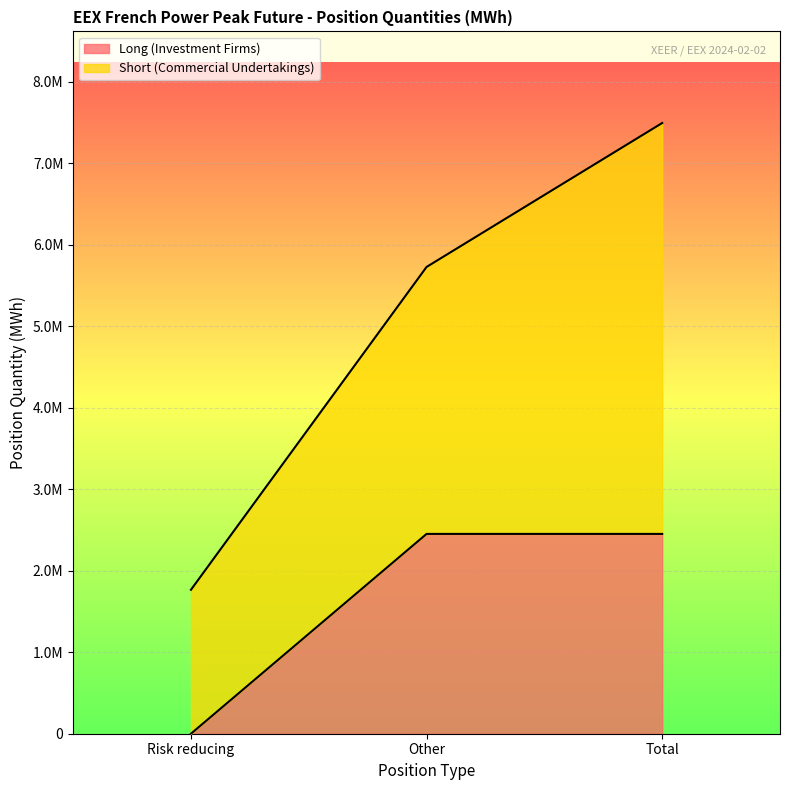

At which category is the sum across all series the highest?

Total